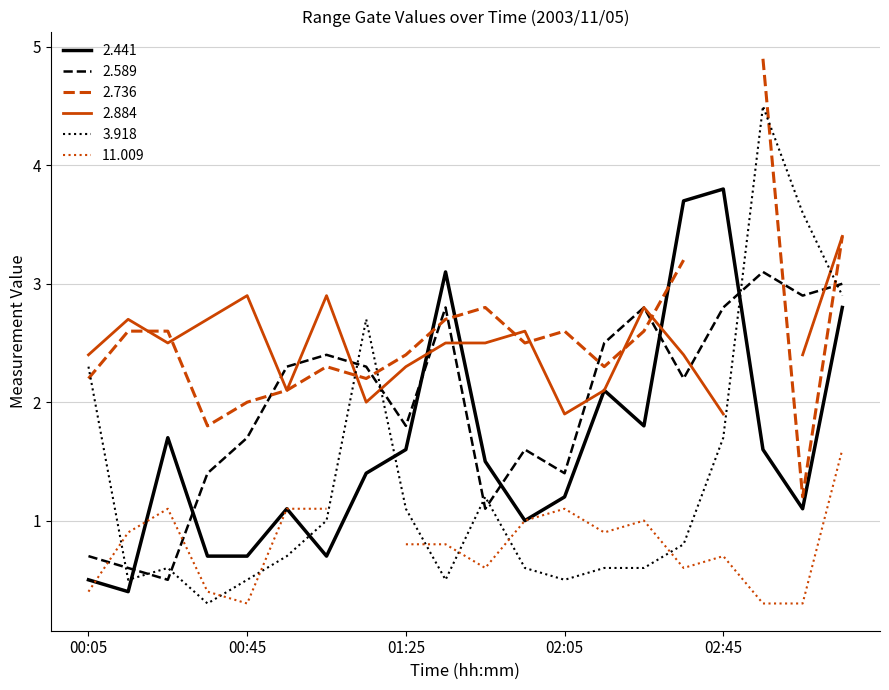

At which category is the sum across all series the highest?

2003/11/05 02:55